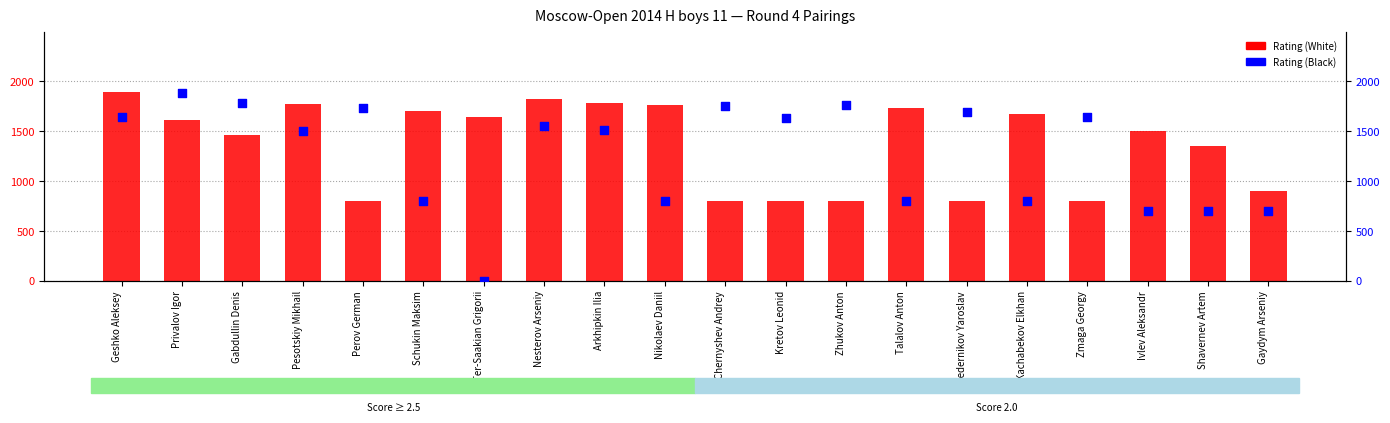

Which series has the largest total across all categories?

Rating (White)